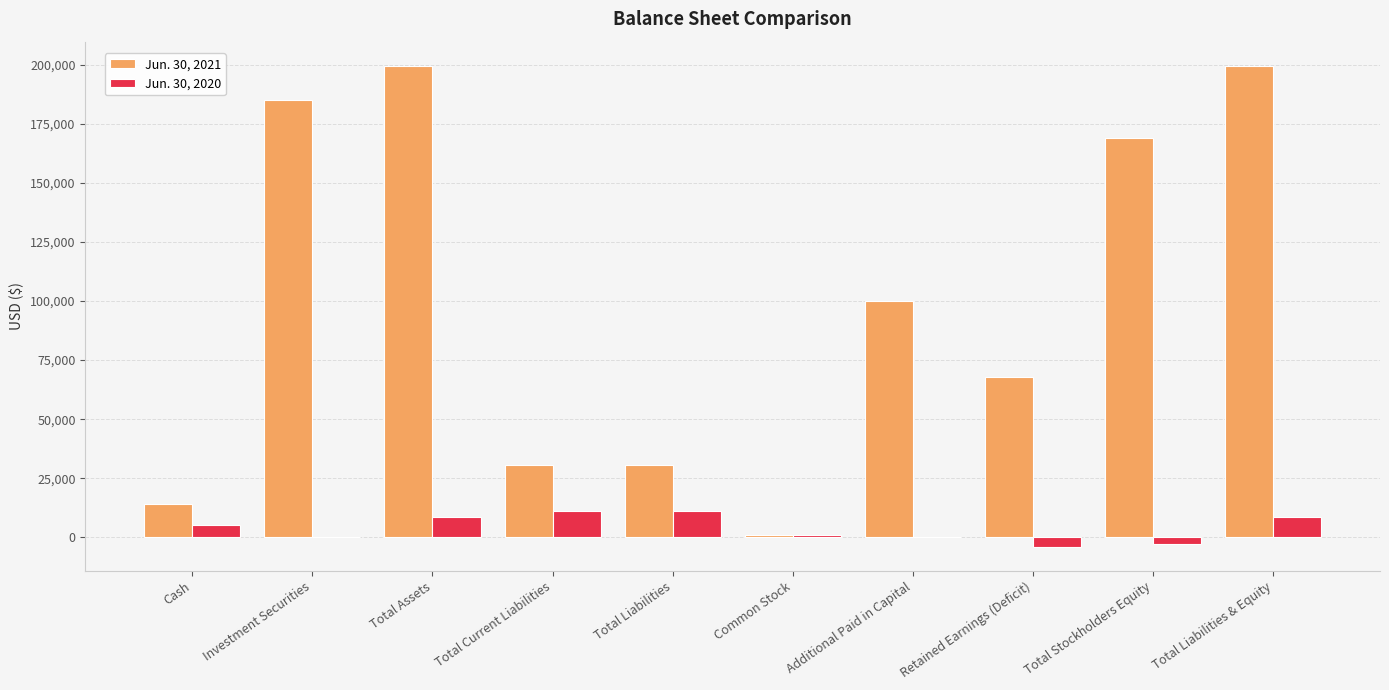

The value of Jun. 30, 2021 at Additional Paid in Capital is 100049. True or false?

True